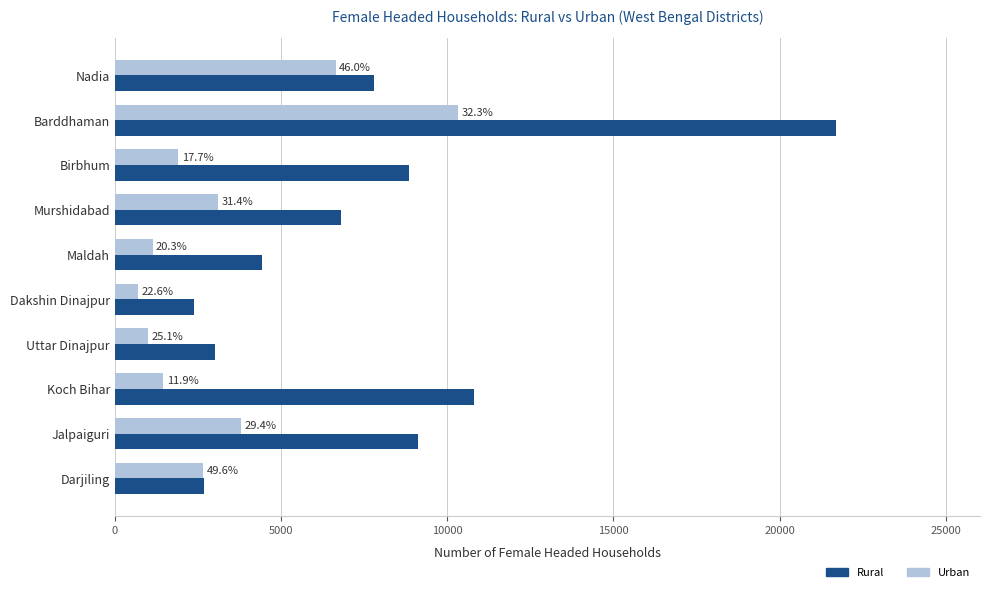

What is the maximum value shown in the chart?

21690